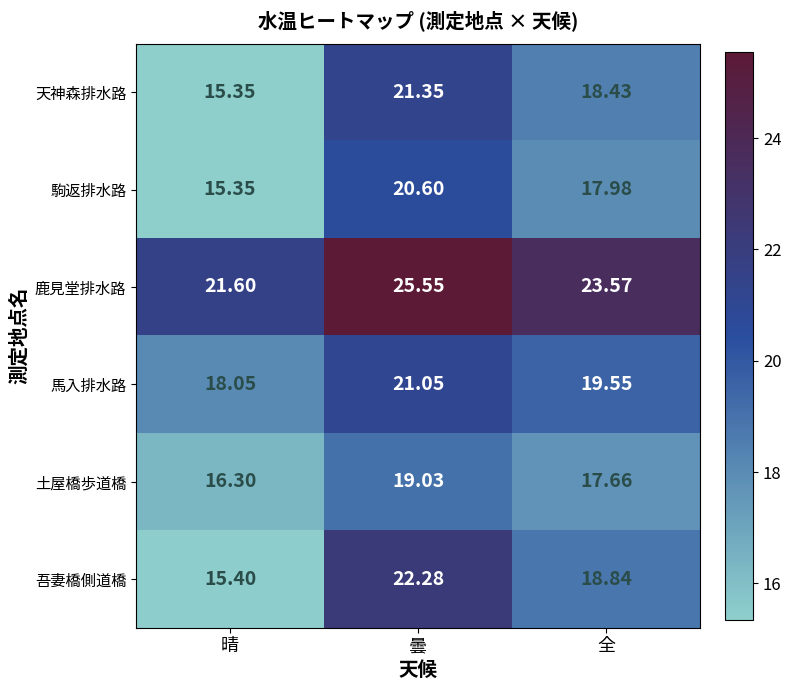

How many series are shown in this chart?

6